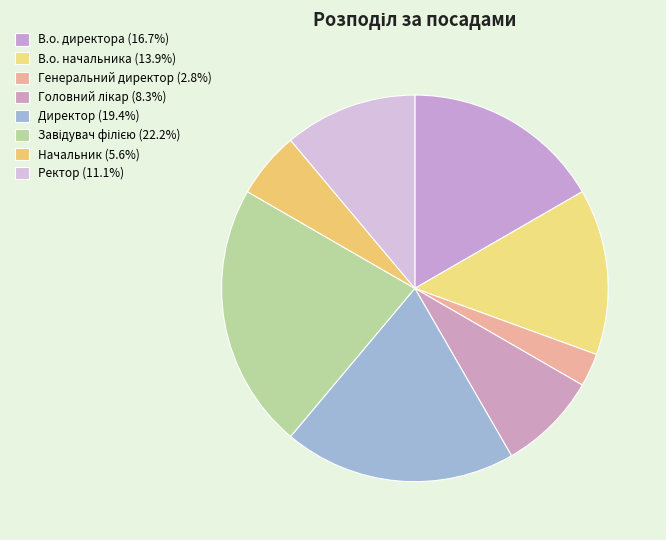

What is the ratio of the value at В.о. начальника to the value at В.о. директора?

0.8